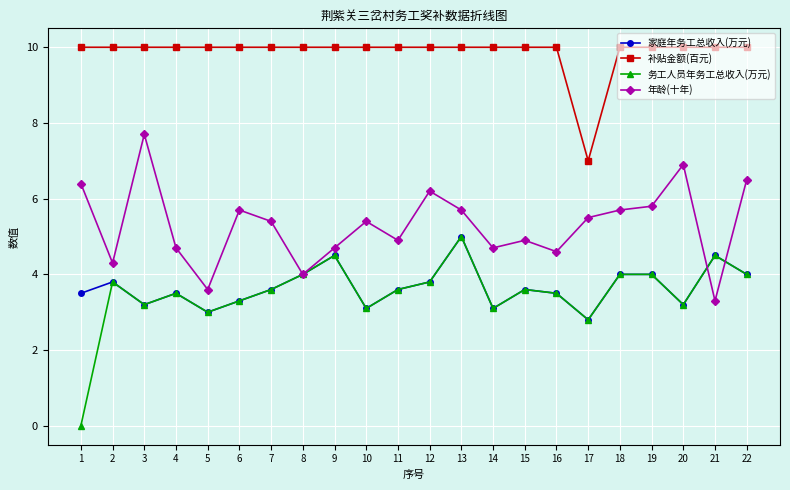

What is the difference between the highest and lowest values at 5?

7.0